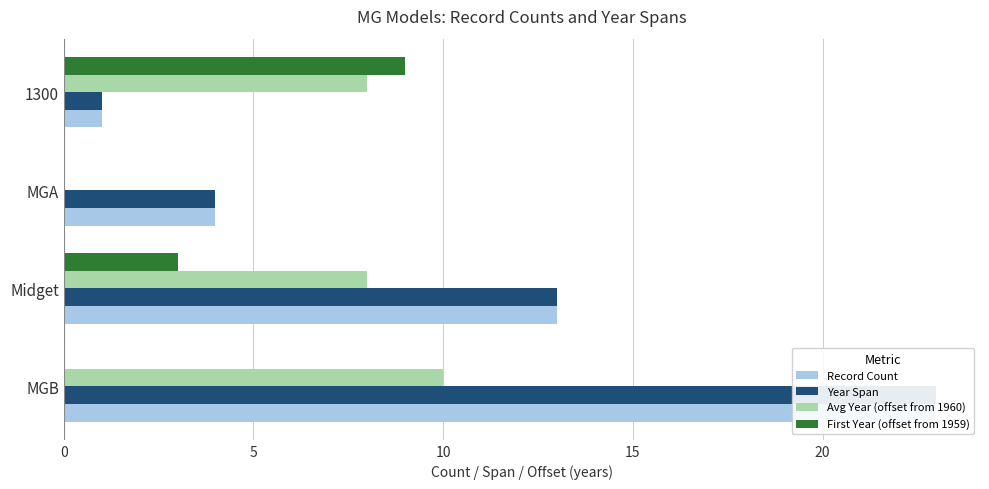

Which series has the largest total across all categories?

Record Count